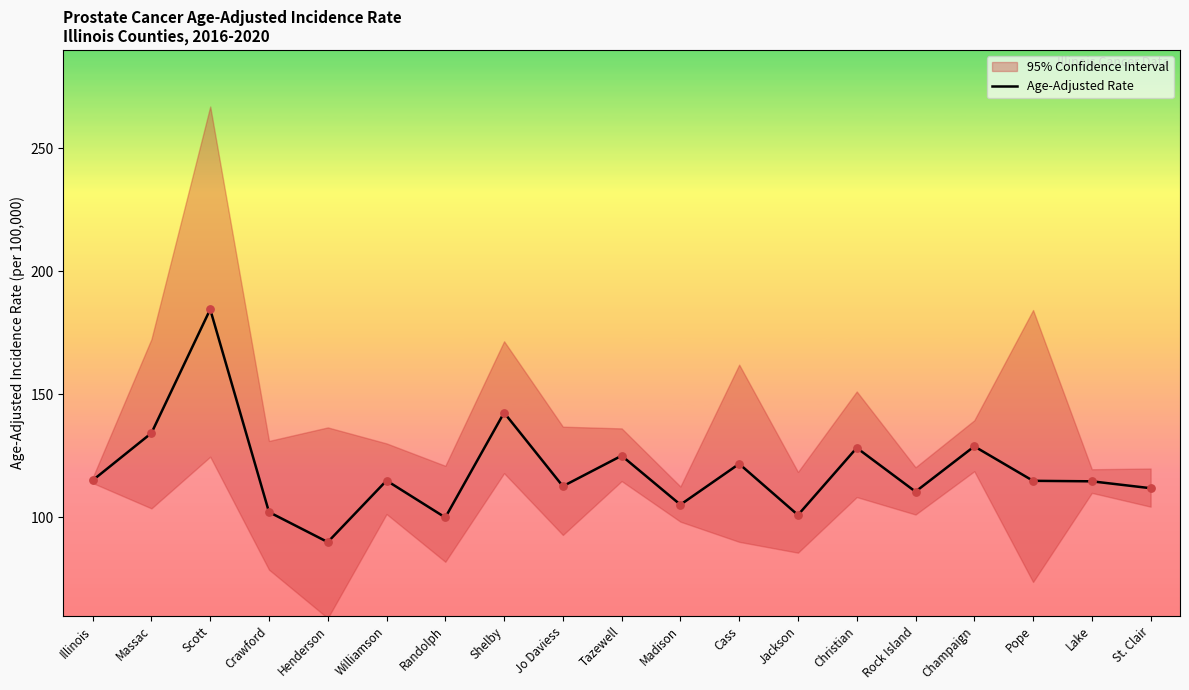

Between Crawford and Cass, which is larger?

Cass